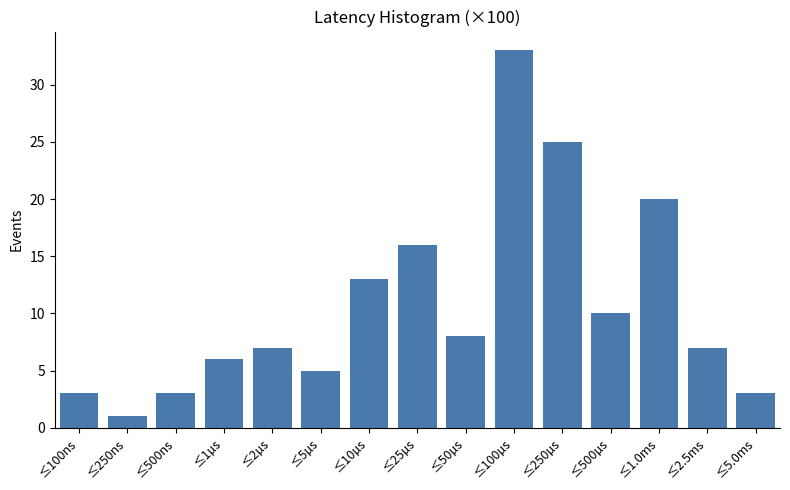

Reading right to left, list all the values displayed in this chart.

≤5.0ms=3	≤2.5ms=7	≤1.0ms=20	≤500µs=10	≤250µs=25	≤100µs=33	≤50µs=8	≤25µs=16	≤10µs=13	≤5µs=5	≤2µs=7	≤1µs=6	≤500ns=3	≤250ns=1	≤100ns=3